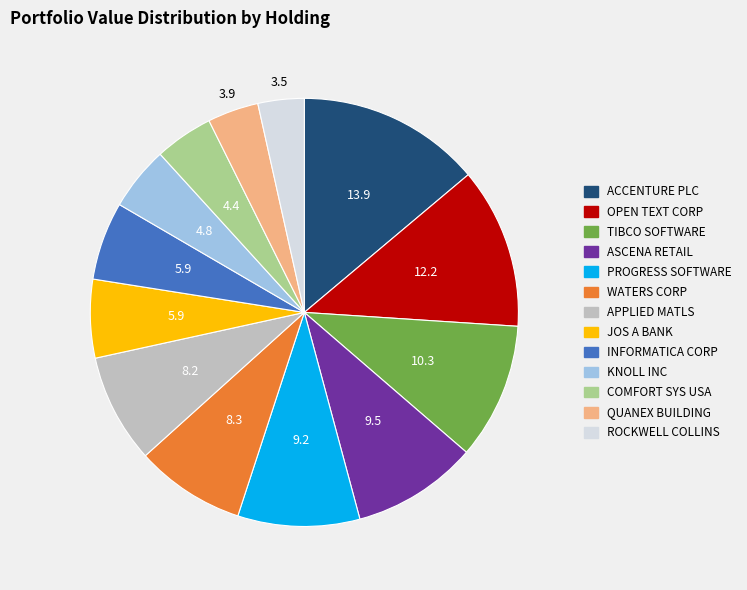

Is it true that WATERS CORP is 1% of the pie?

False